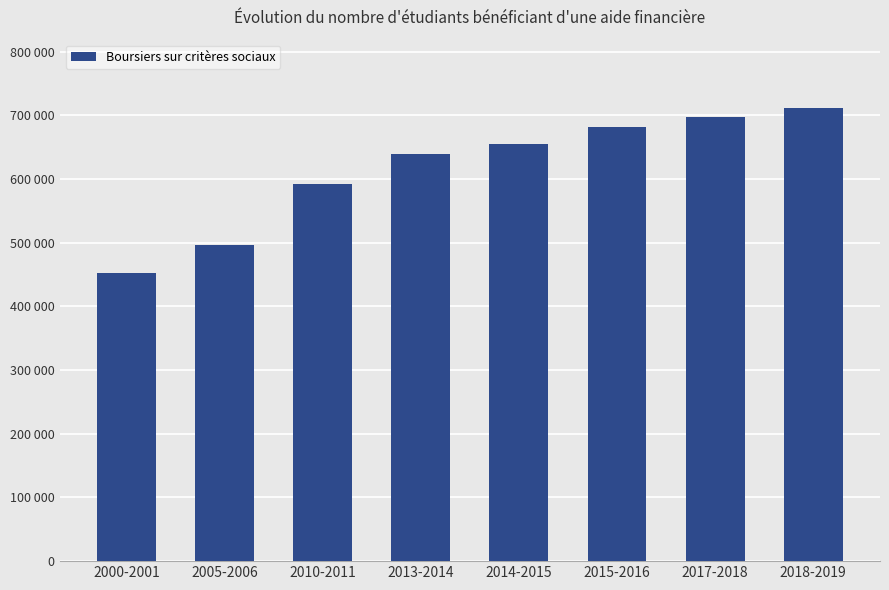

True or false: the data shows 639884 at 2013-2014.

True